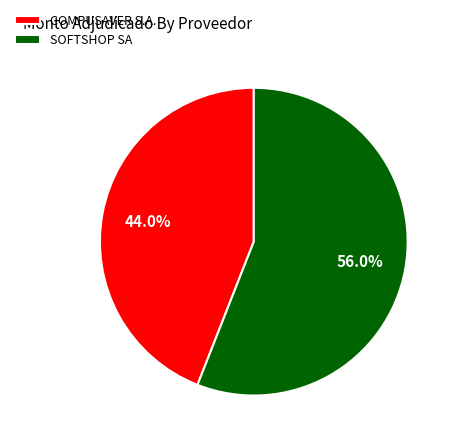

Which has a higher value, COMPUSAVER S.A. or SOFTSHOP SA?

SOFTSHOP SA